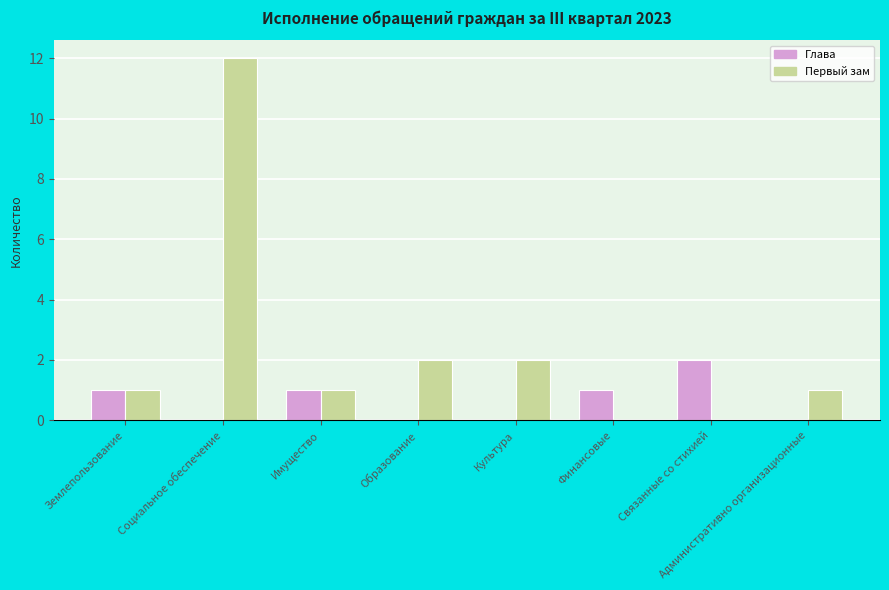

What is the sum of all Первый зам values?

19